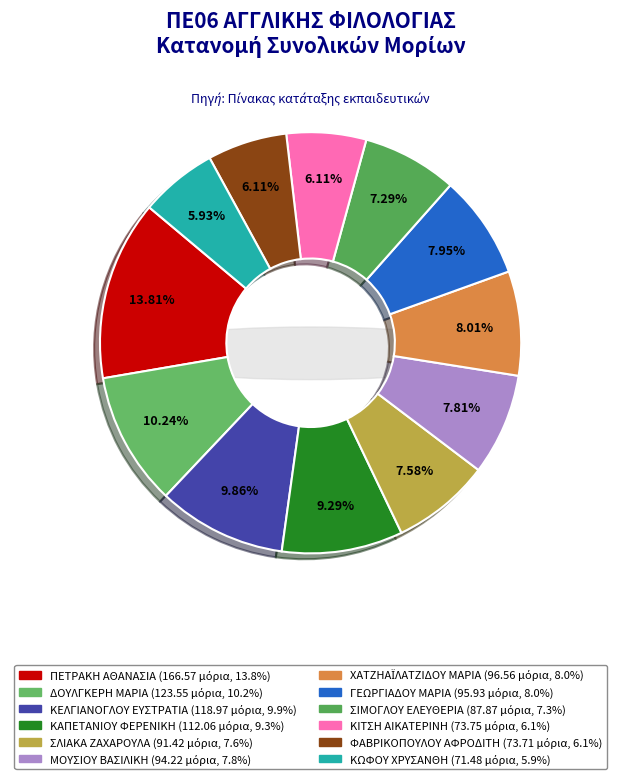

Which category has the biggest portion of the pie?

ΠΕΤΡΑΚΗ ΑΘΑΝΑΣΙΑ